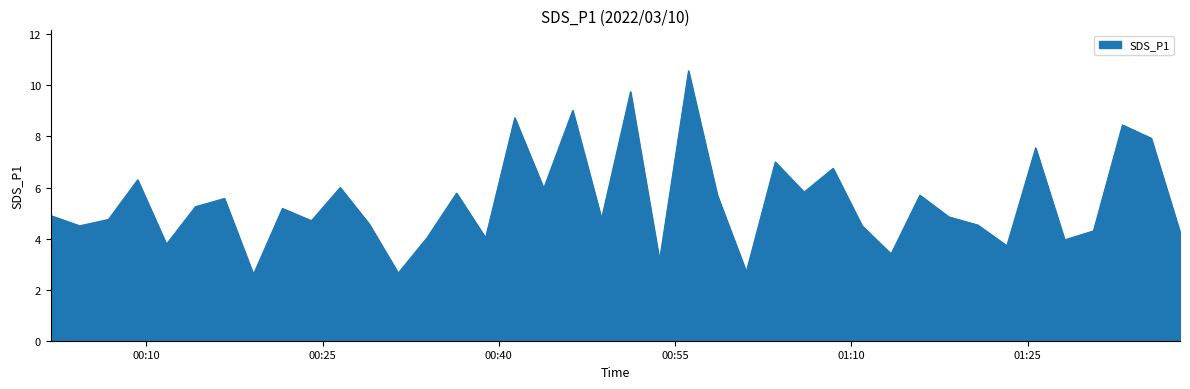

What is the smallest value displayed?

2.6